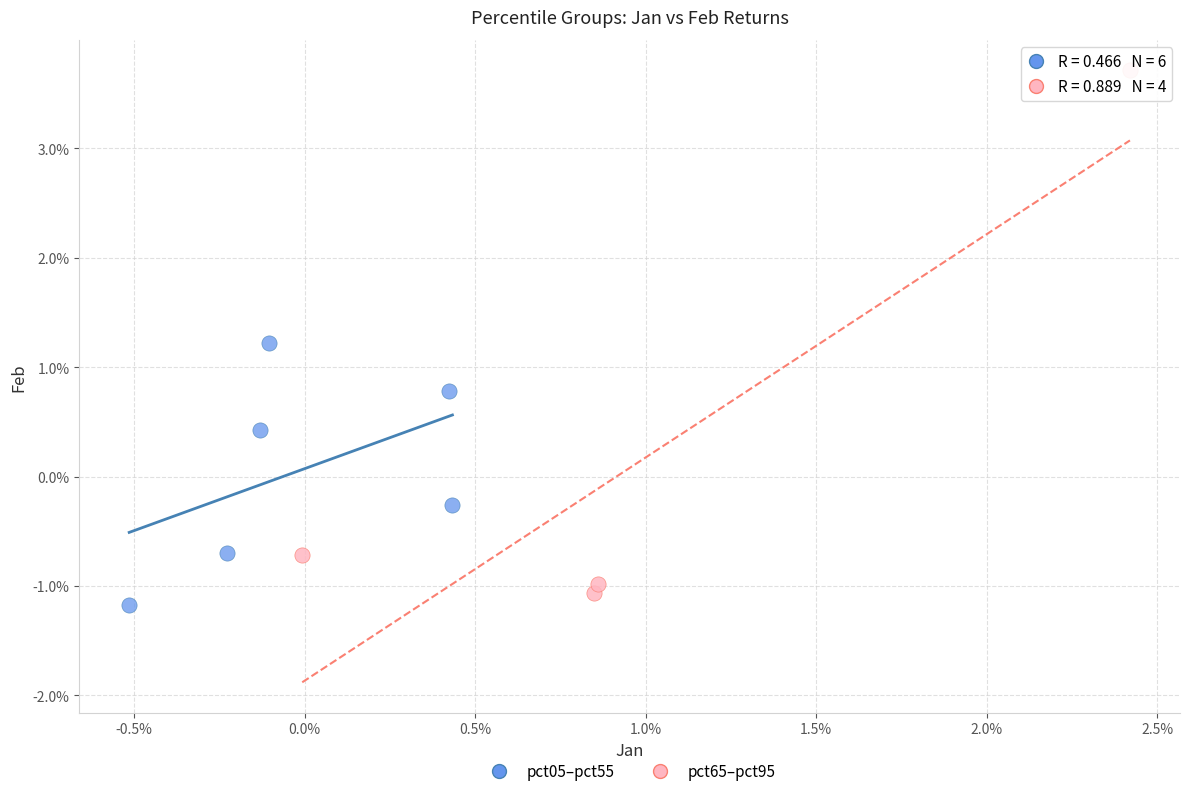

Which series contains the highest Y value?

pct65–pct95